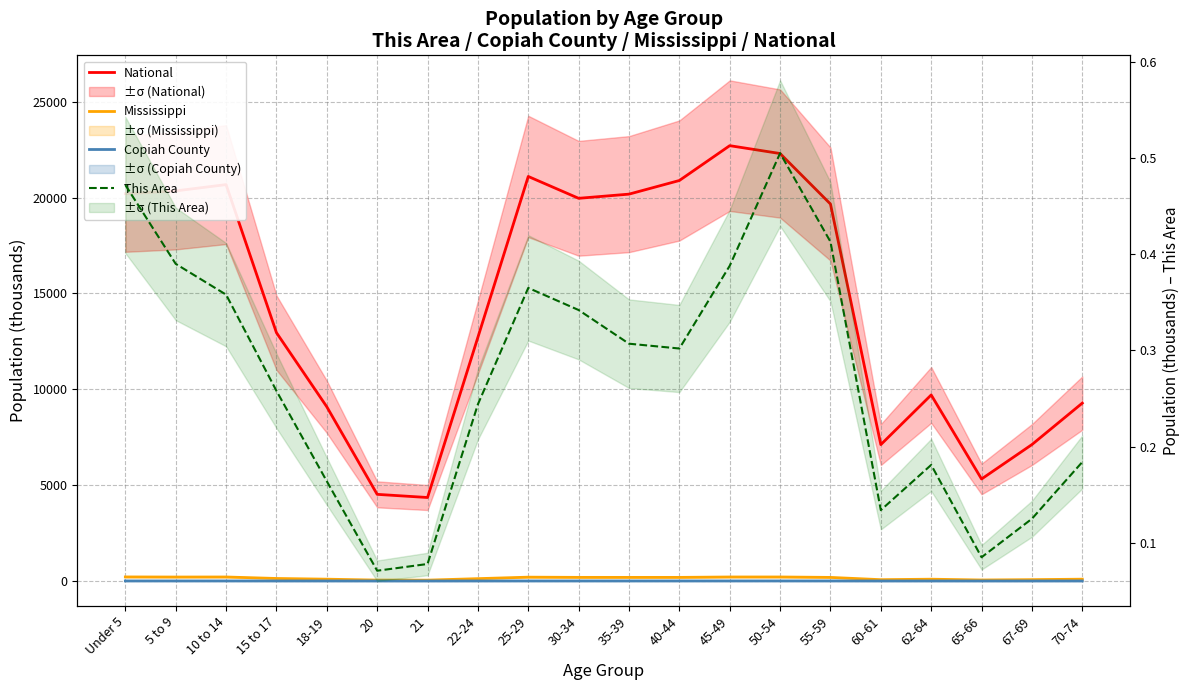

What position from the right is 10 to 14?

18